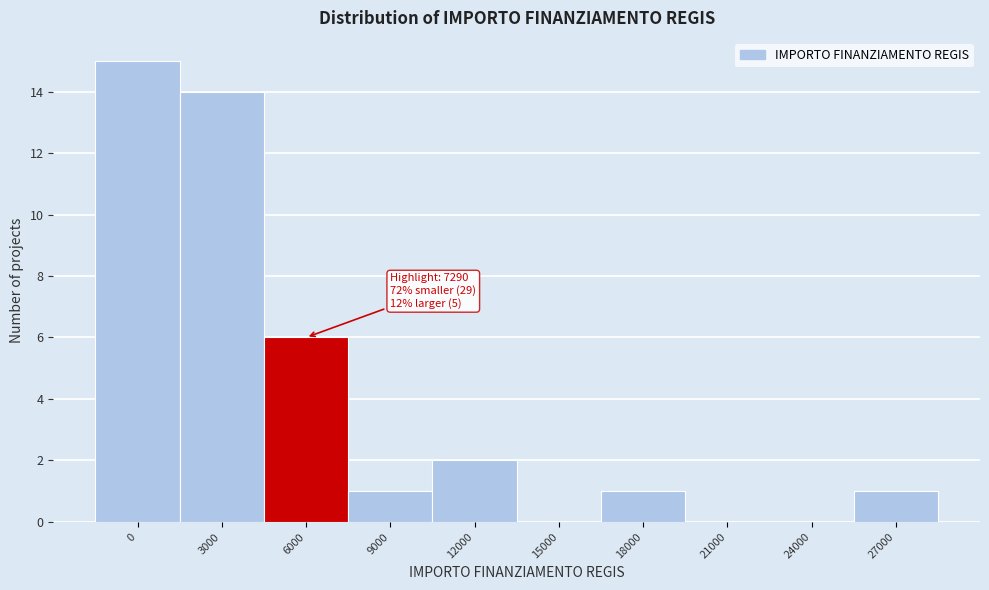

Reading left to right, list all the values displayed in this chart.

0=15	3000=14	6000=6	9000=1	12000=2	15000=0	18000=1	21000=0	24000=0	27000=1